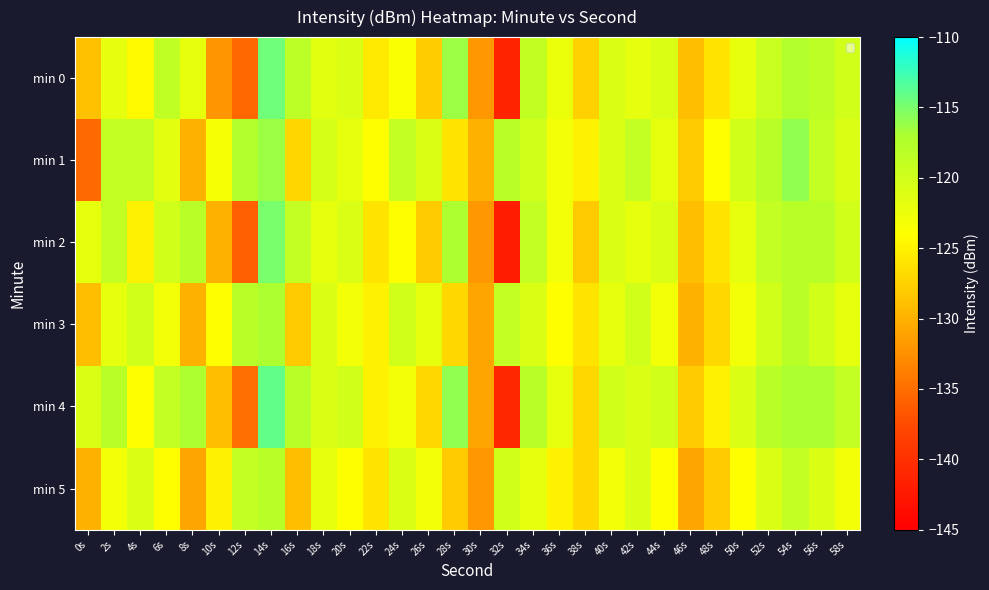

What is the smallest value displayed?

-142.0